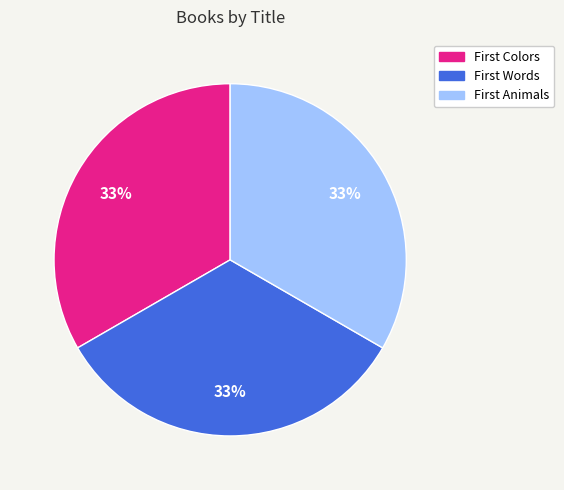

To the nearest percent, what is the average slice percentage?

33%